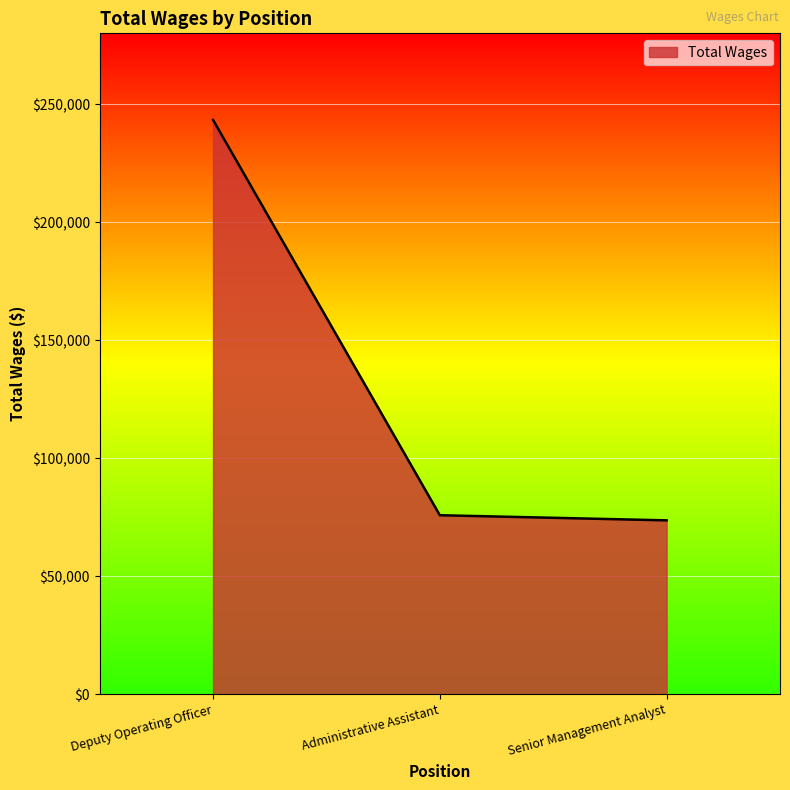

What position from the right is Administrative Assistant?

2